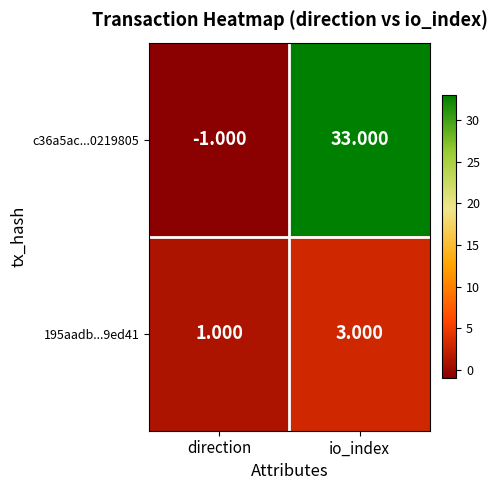

Which series has the largest range (max minus min)?

c36a5ac...0219805